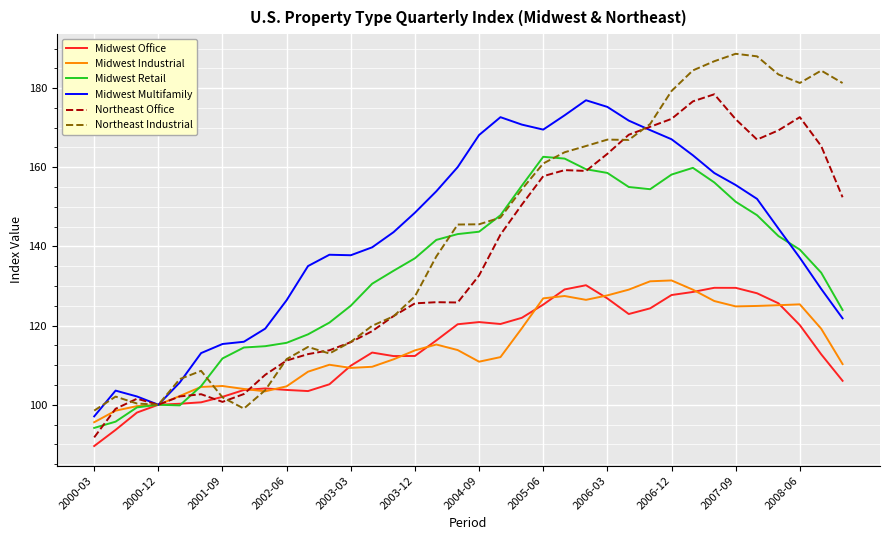

Which series has the largest range (max minus min)?

Northeast Industrial